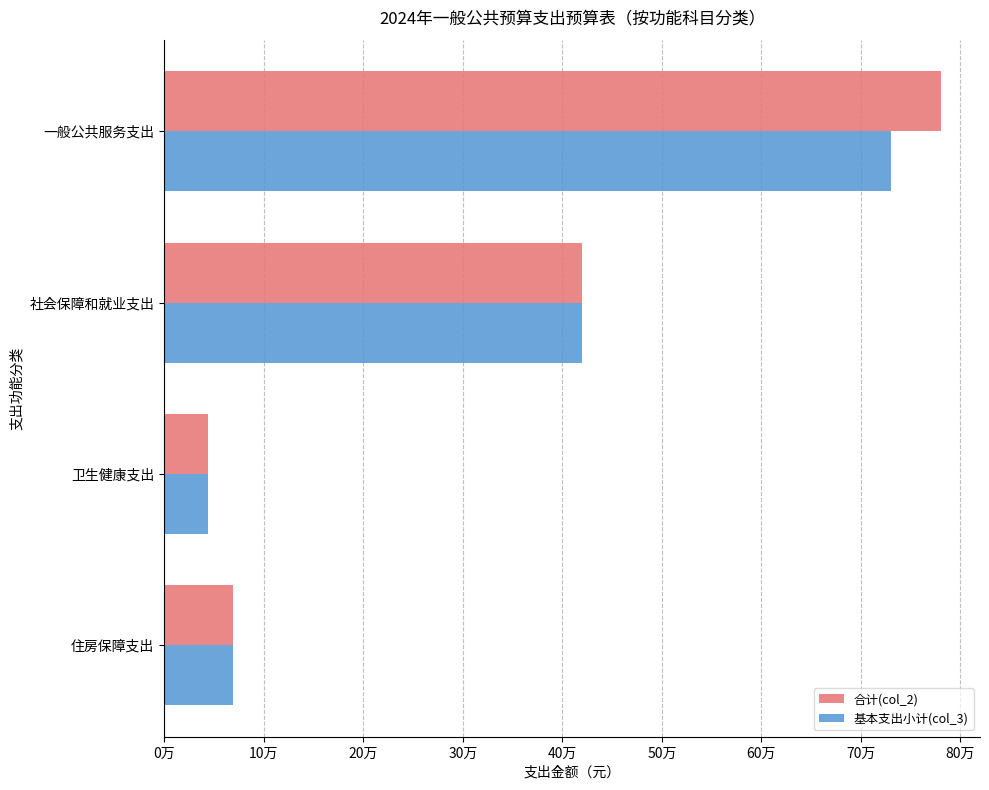

What are all the series names shown in the legend?

合计(col_2), 基本支出小计(col_3)